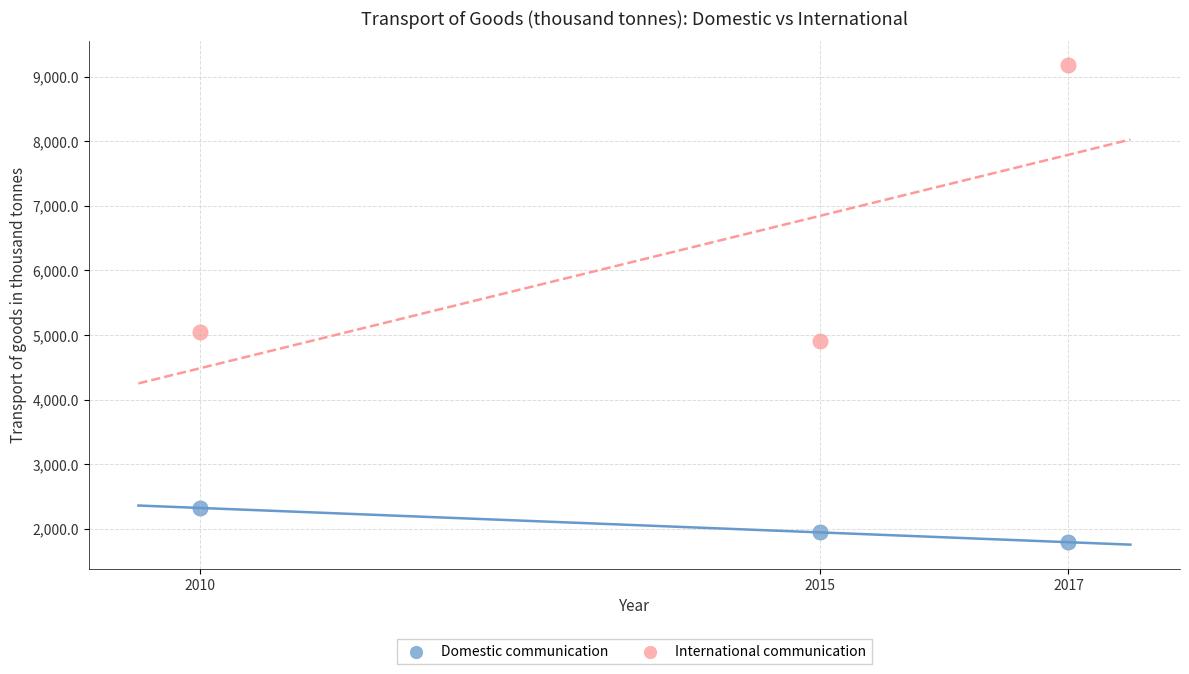

Across all data points, what is the range of X values (max minus min)?

7.0